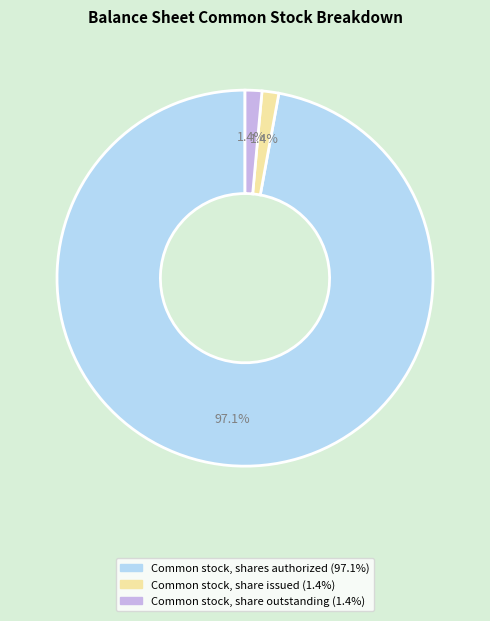

To the nearest percent, what portion does Common stock, share outstanding represent?

1%